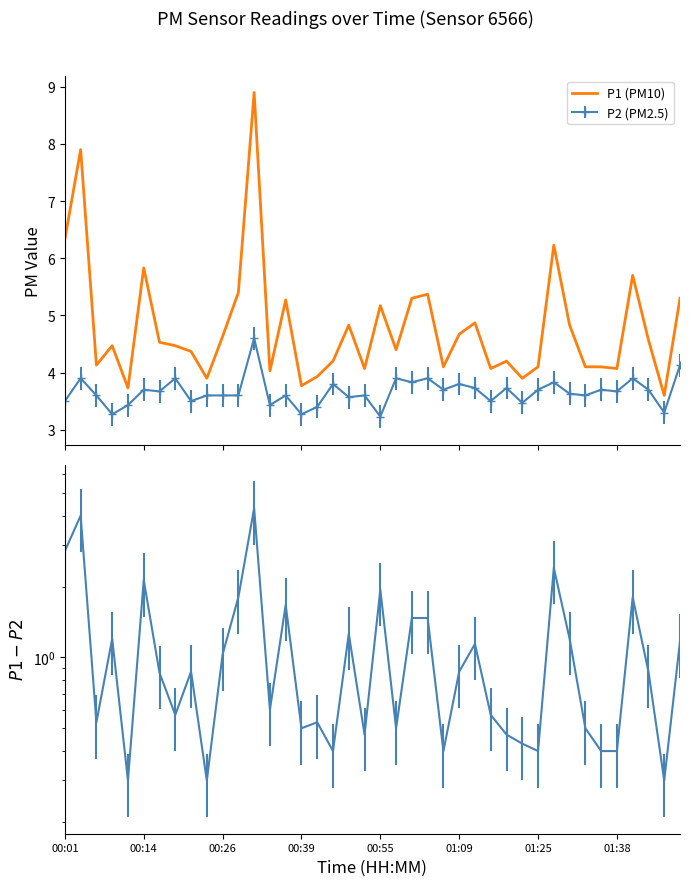

True or false: P2 (PM2.5) and P1 (PM10) cross at least once.

False